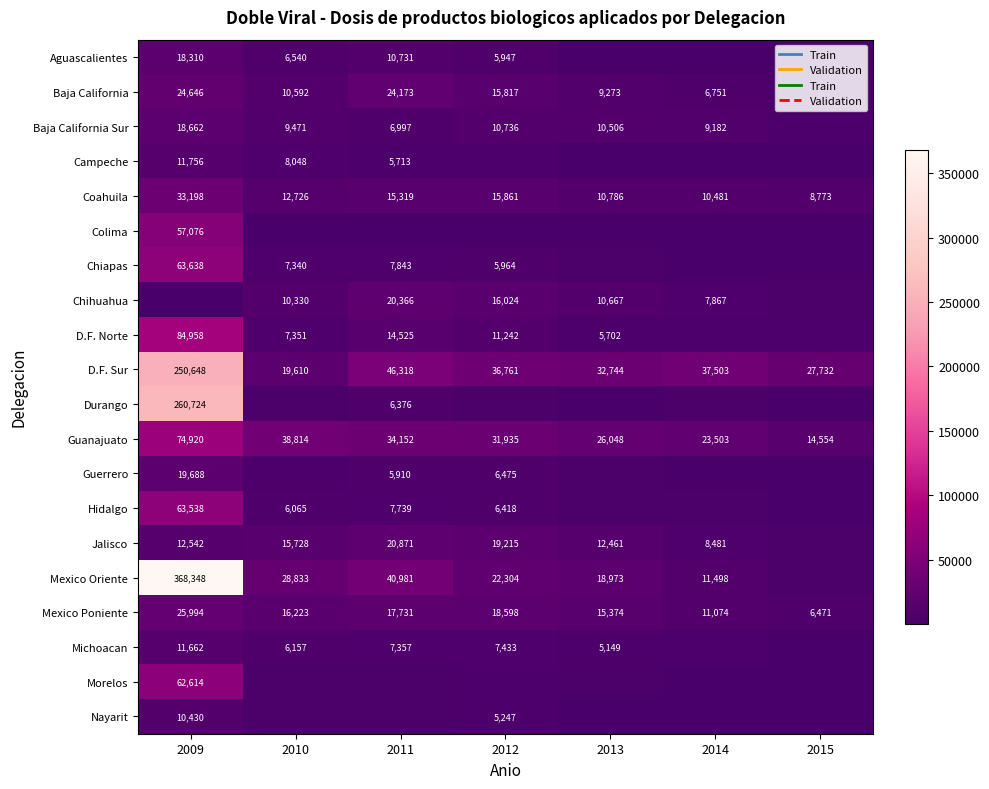

True or false: Aguascalientes has a value of 5947 at 2012.

True